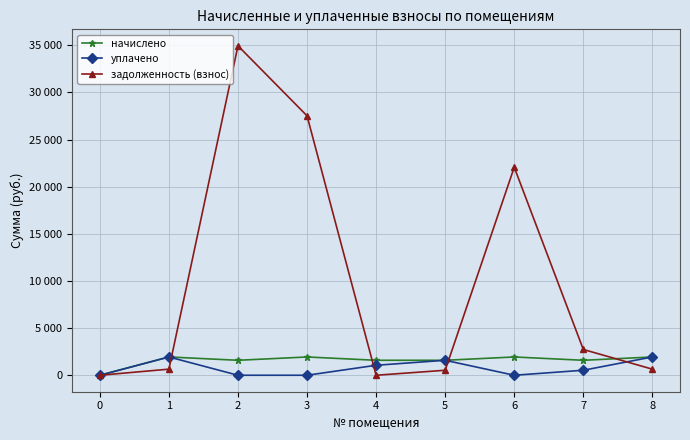

In уплачено, how many points are higher than both neighbors (excluding endpoints)?

2